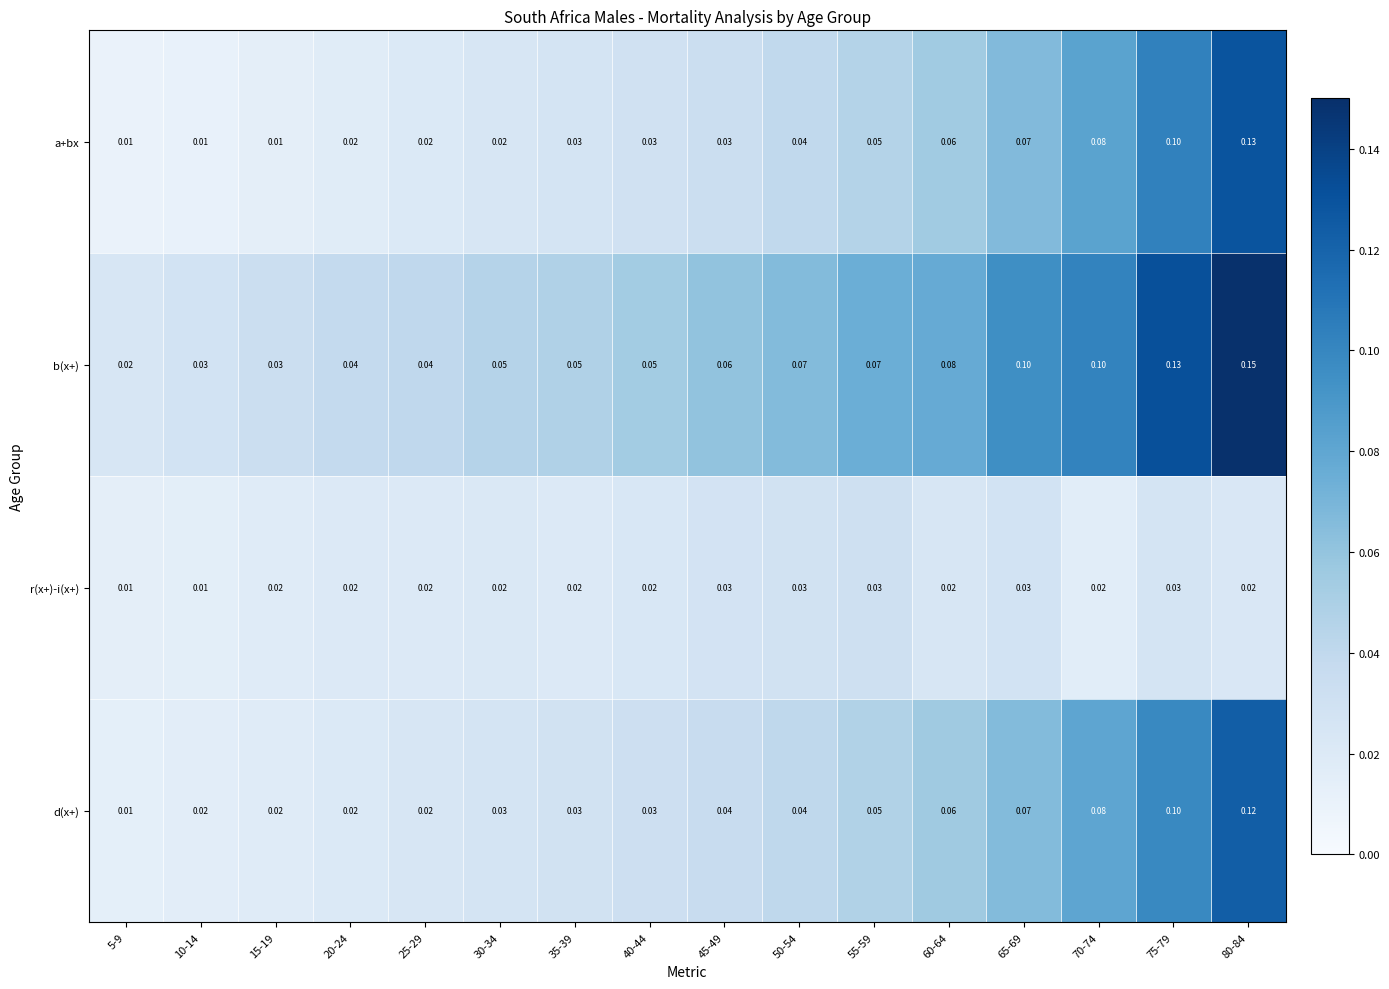

Which series has the widest spread of values?

b(x+)